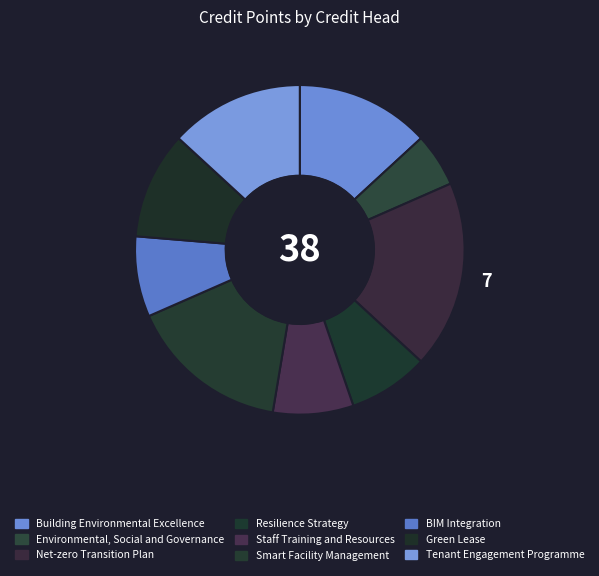

How many segments does this pie chart have?

9